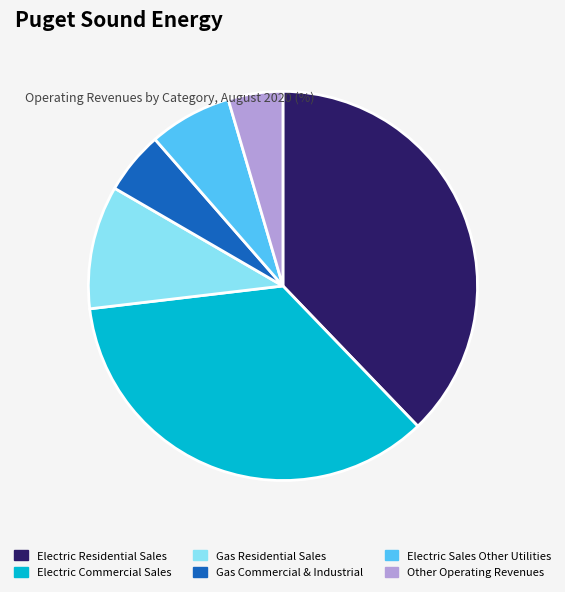

How many slices are in this pie chart?

6